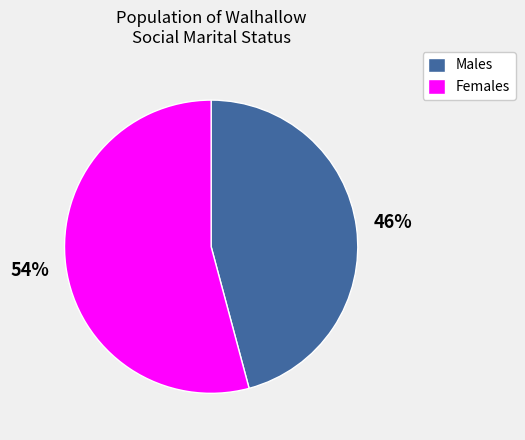

Is there a majority slice in this chart?

Yes